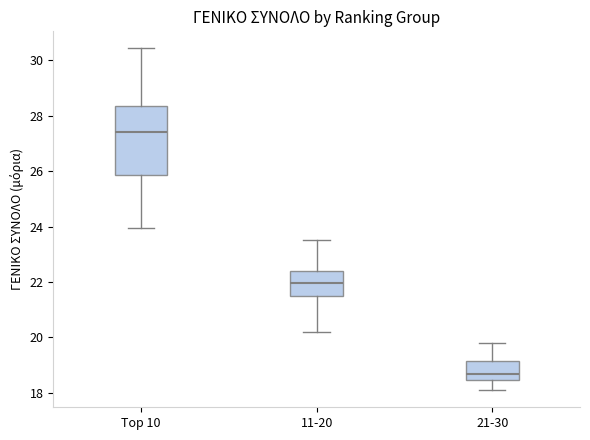

Which box's median line is the lowest?

21-30